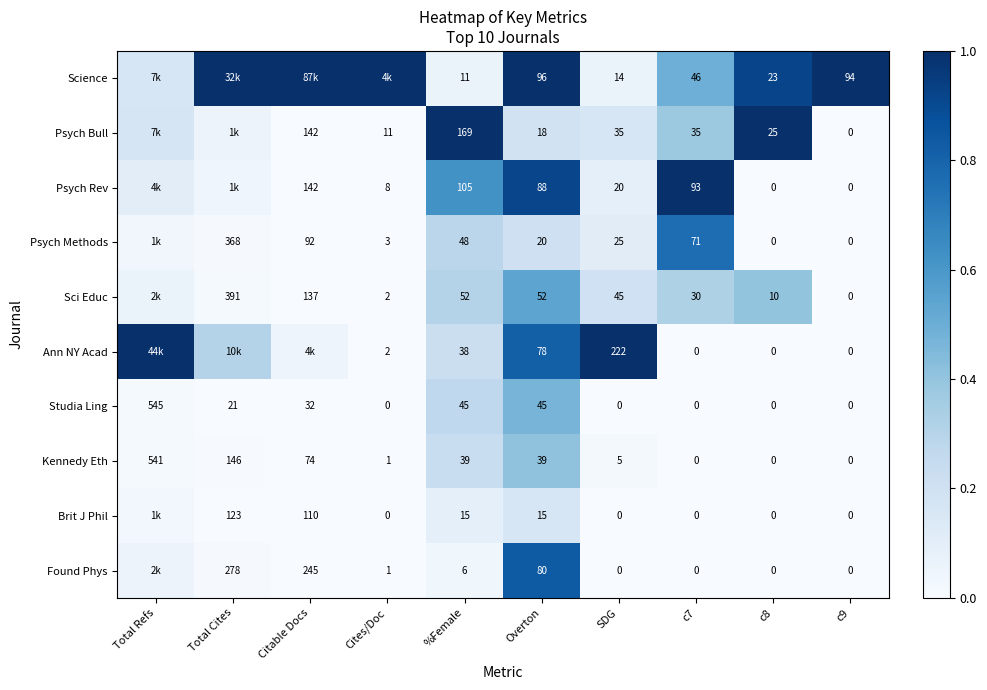

True or false: Studia Ling has a value of 0.2 at Overton.

False